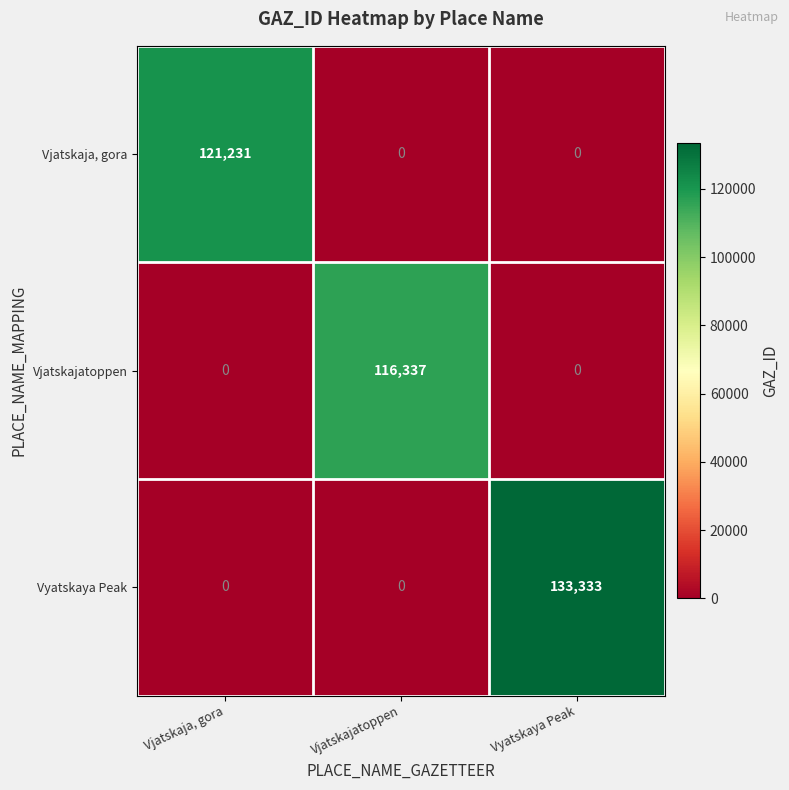

At how many categories does at least one series exceed 51640?

3